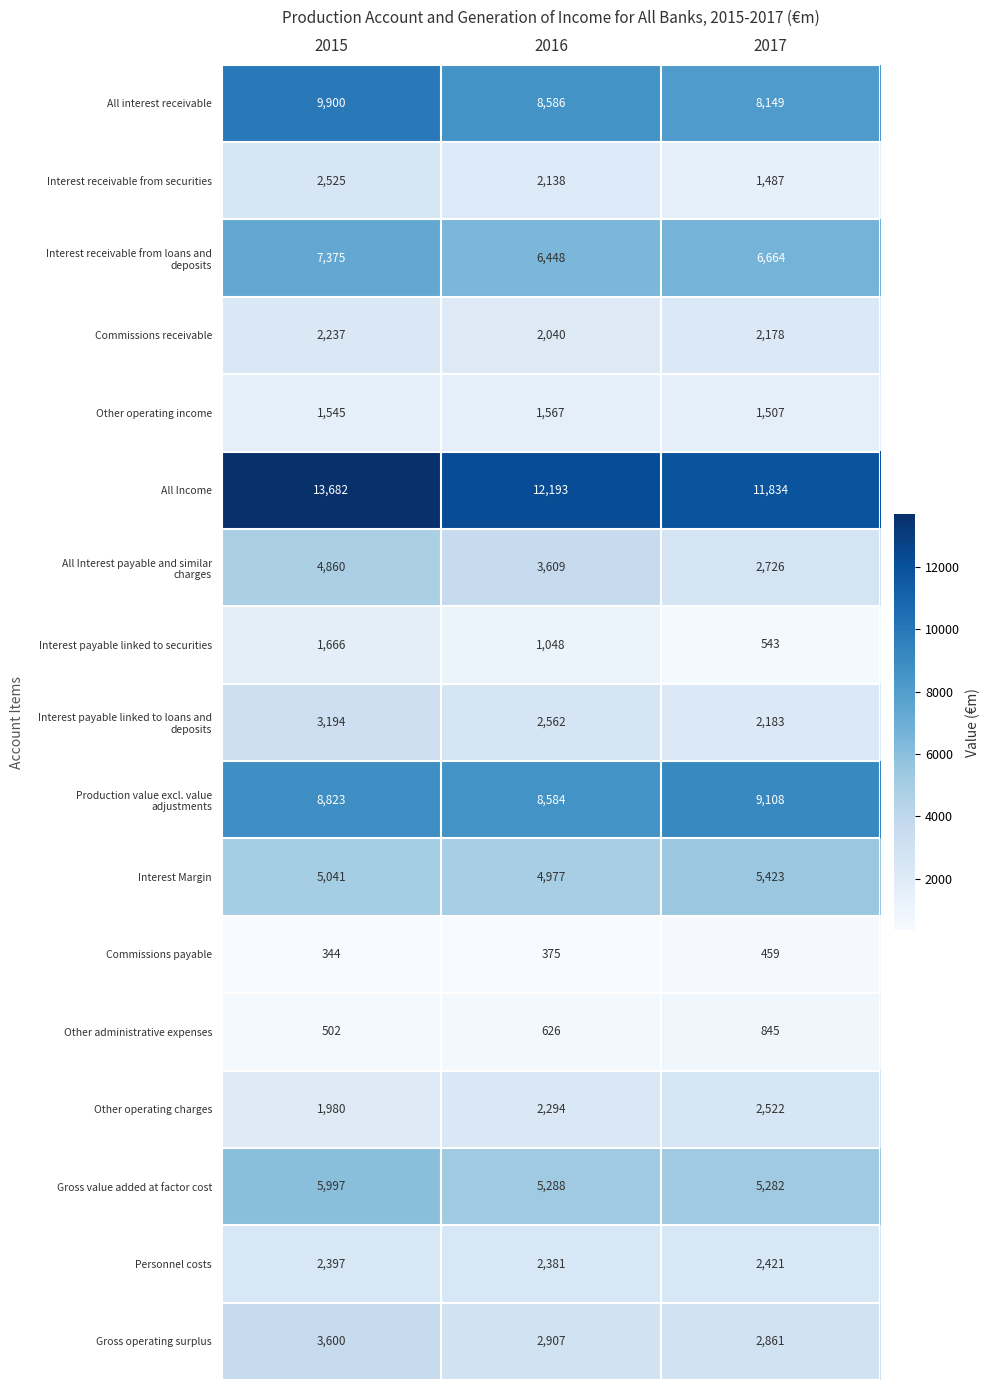

Is it true that Personnel costs equals 4233 at 2017?

False